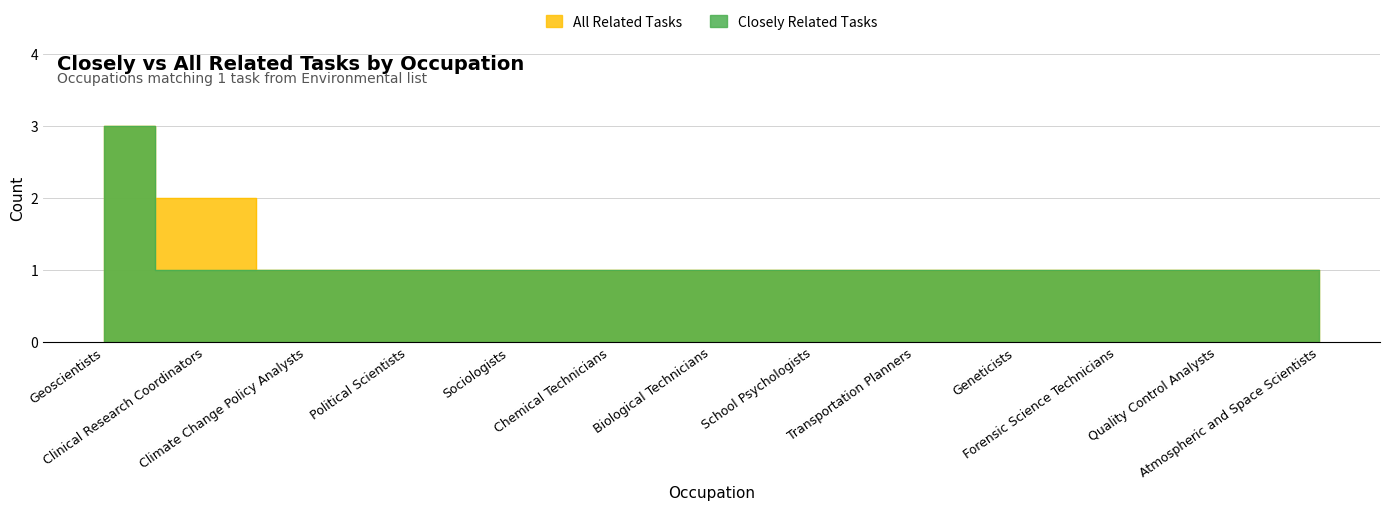

What is the total value across all series at Geoscientists?

6